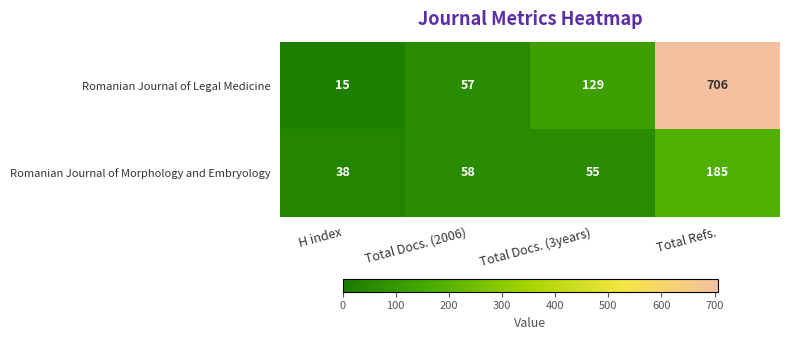

At which category is the sum across all series the highest?

Total Refs.